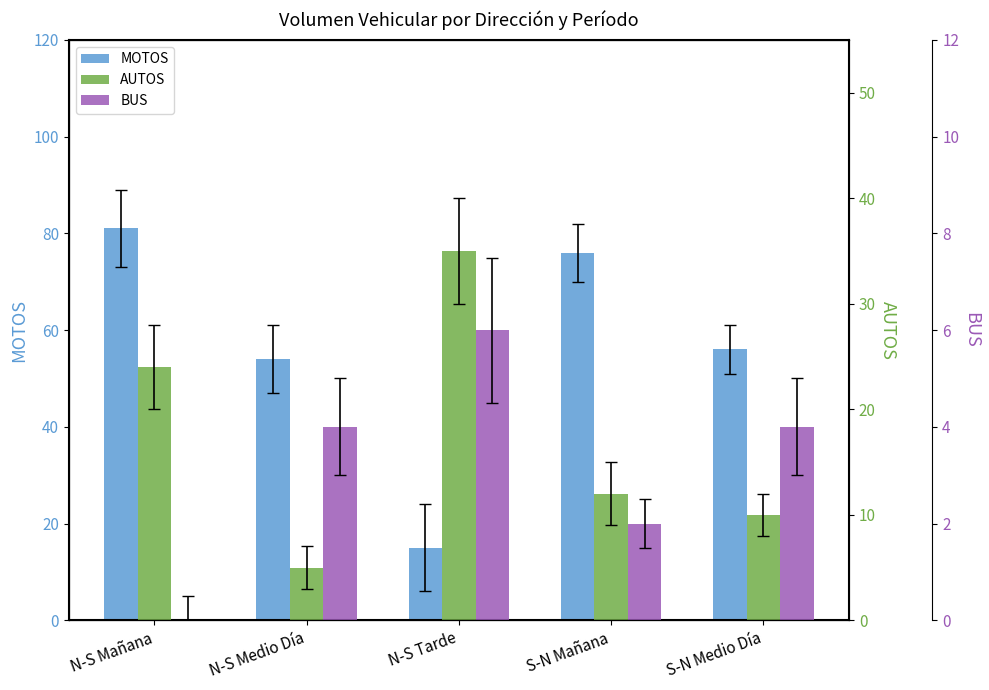

Reading left to right, transcribe all the data shown in this chart.

MOTOS: 81	54	15	76	56
AUTOS: 24	5	35	12	10
BUS: 0	4	6	2	4